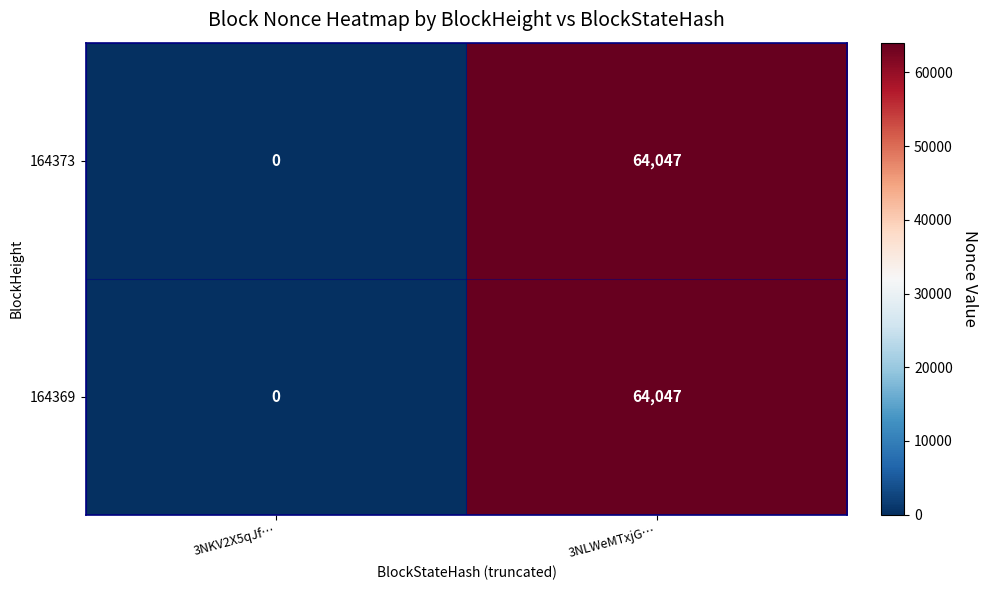

Which category has the highest value across all series?

3NLWeMTxjG…